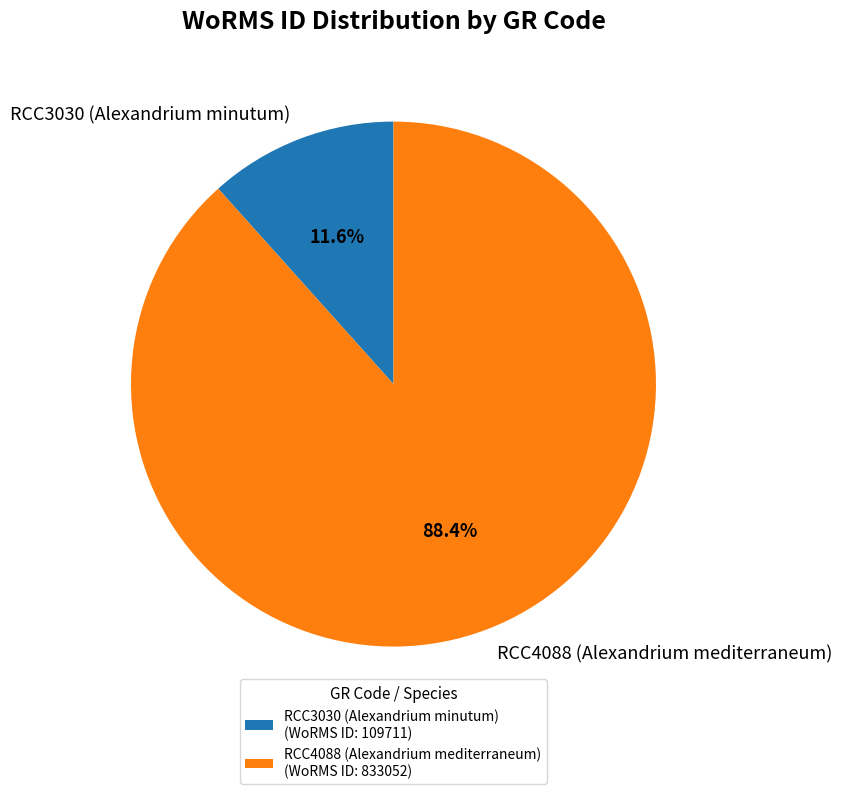

How many slices are in this pie chart?

2